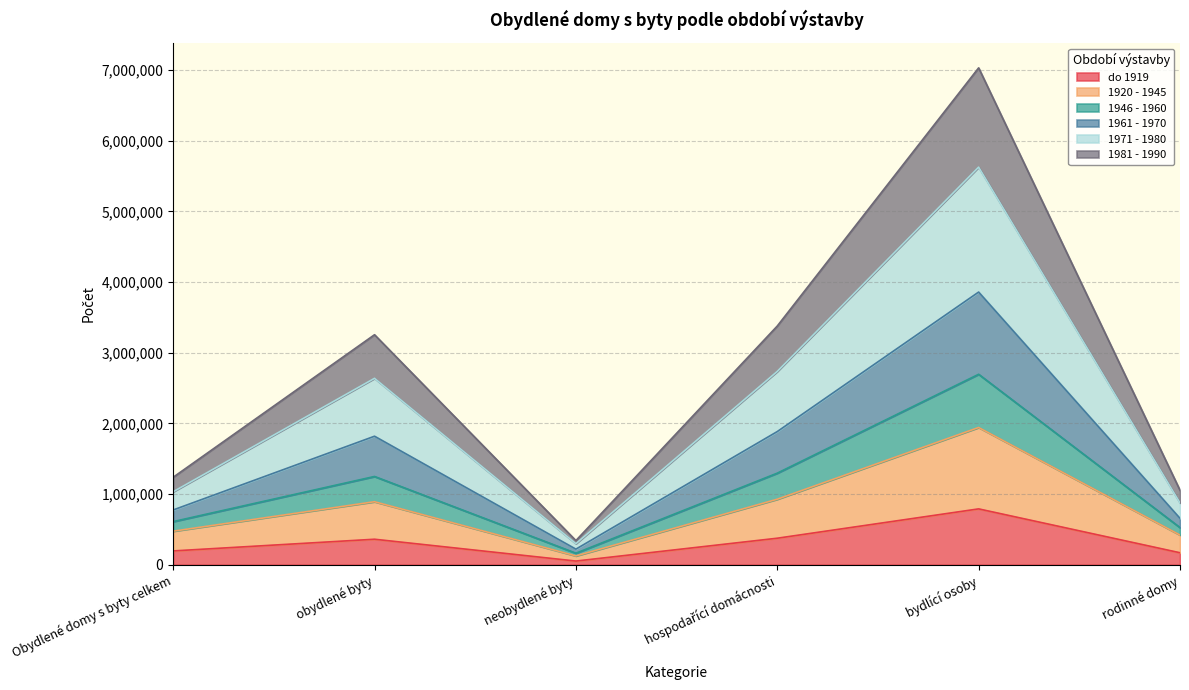

Which category has the highest value across all series?

bydlící osoby